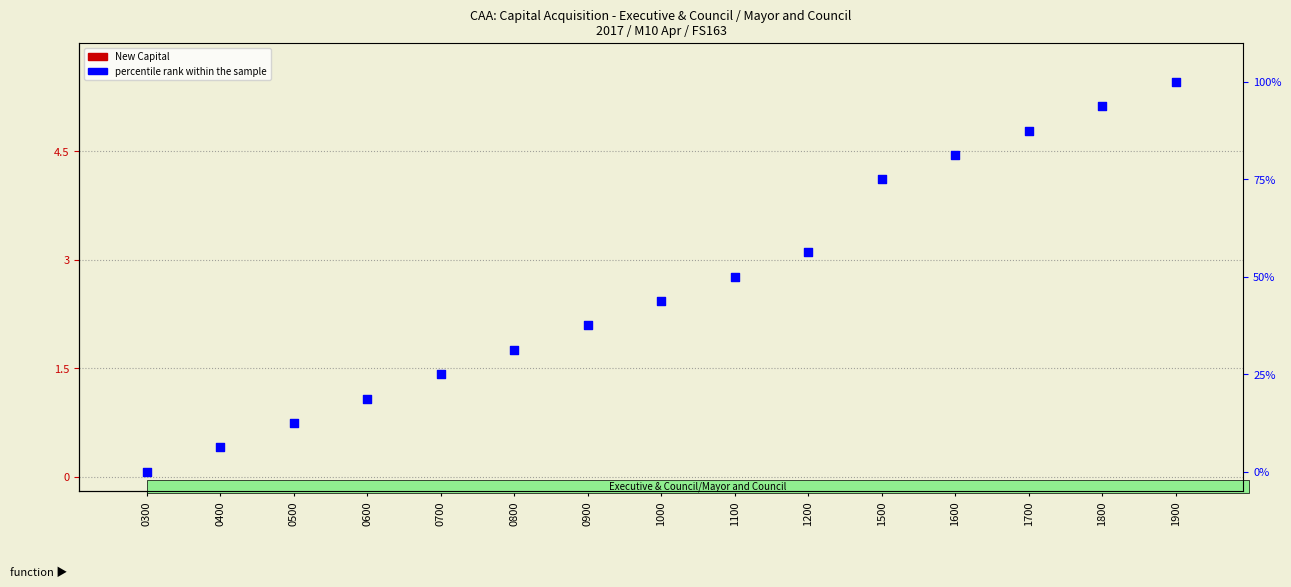

Which series has the largest total across all categories?

percentile rank within the sample